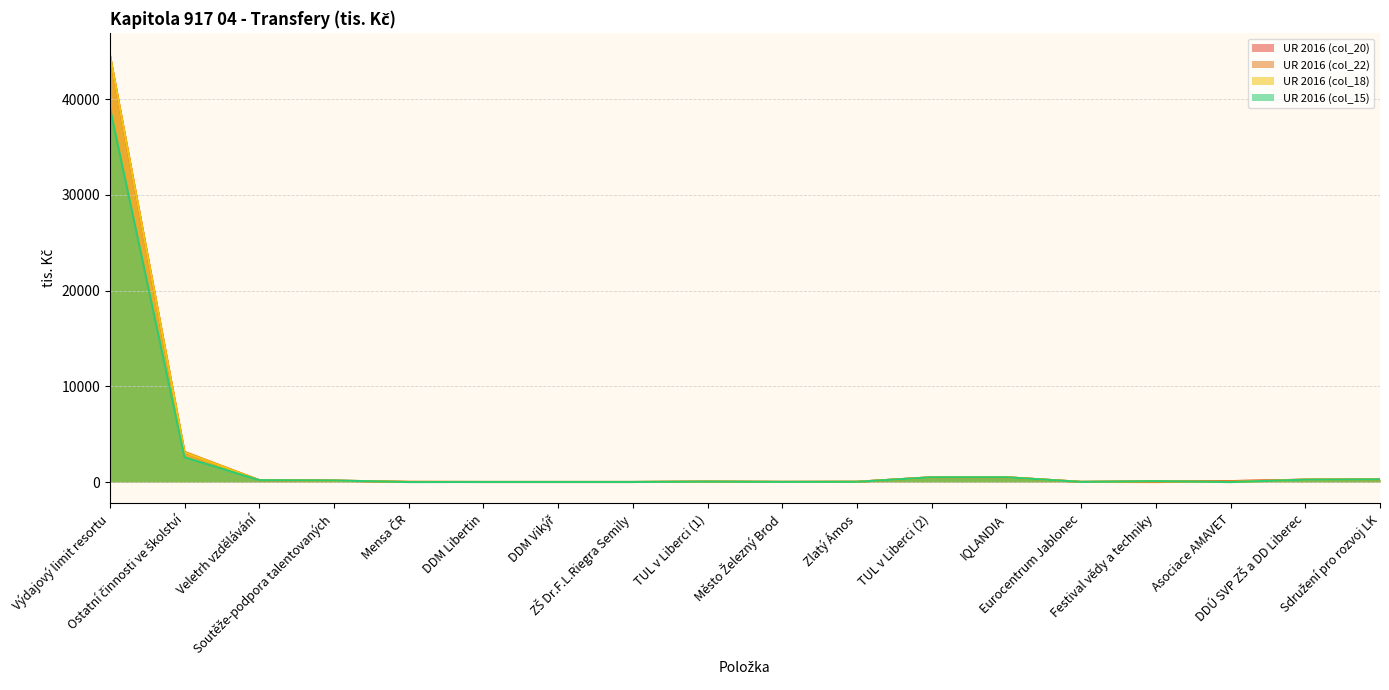

How many interior local valleys does the UR 2016 (col_20) series have?

2